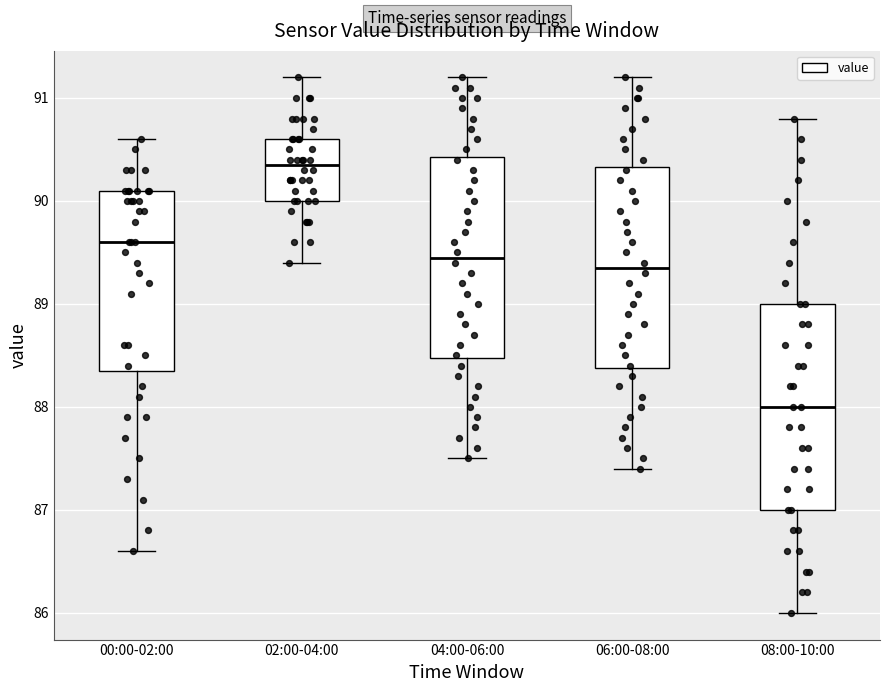

Which box has the highest median line?

02:00-04:00